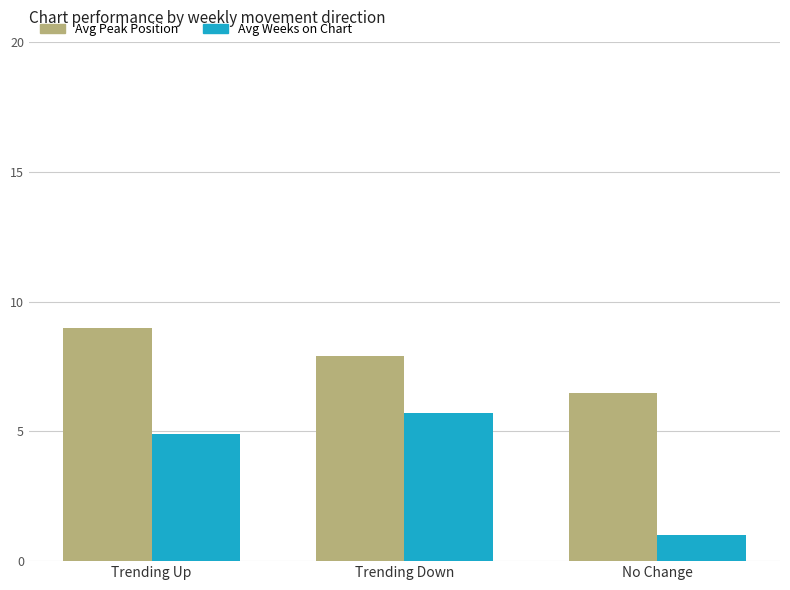

What value does the Avg Weeks on Chart series have at Trending Up?

4.9